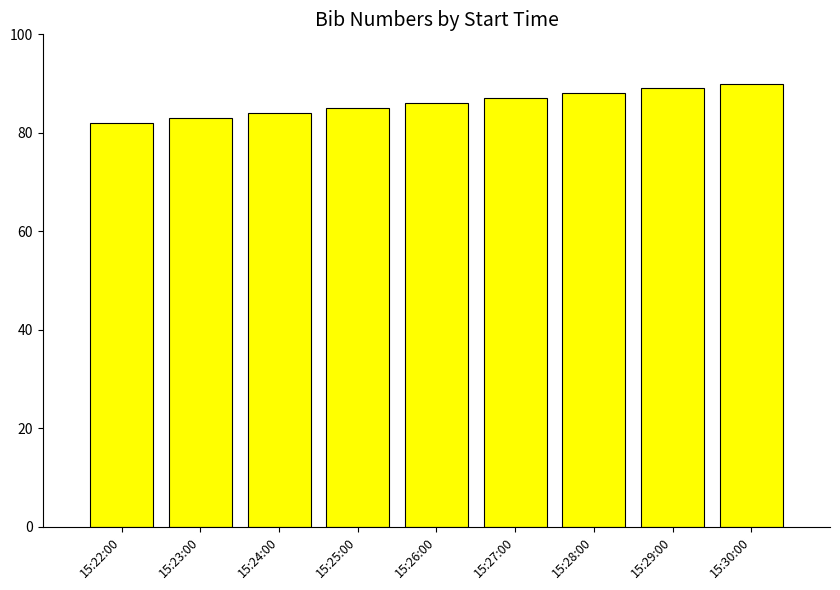

Is it true that the value at 15:26:00 is 120?

False